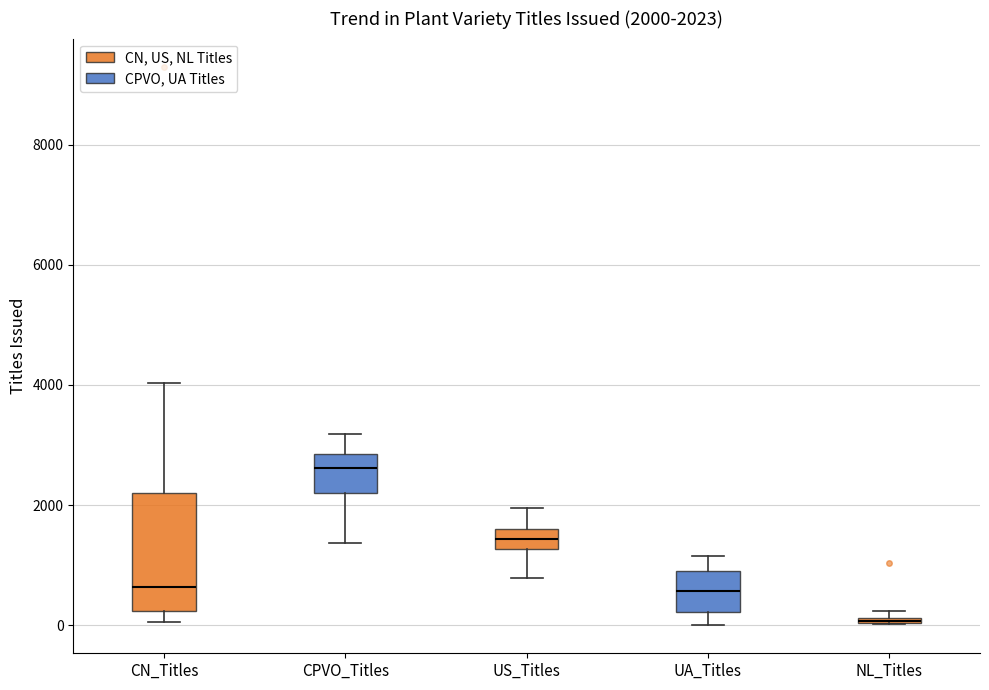

Which box is the tallest, from its lower edge to its upper edge?

CN_Titles